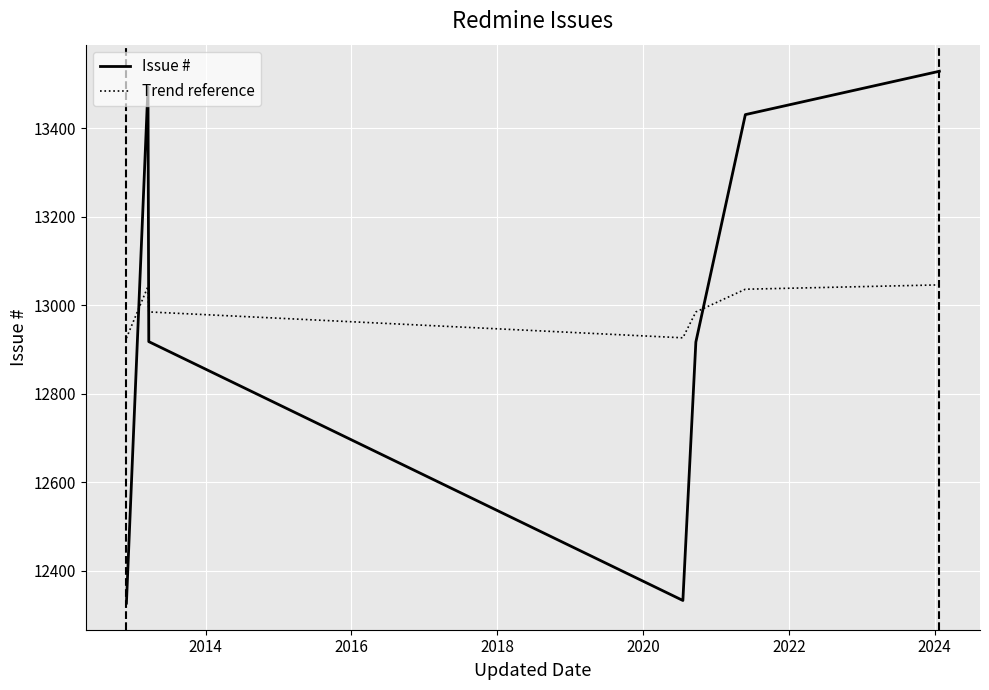

What is the difference between the second highest and second lowest values in the Issue # series?

1160.0